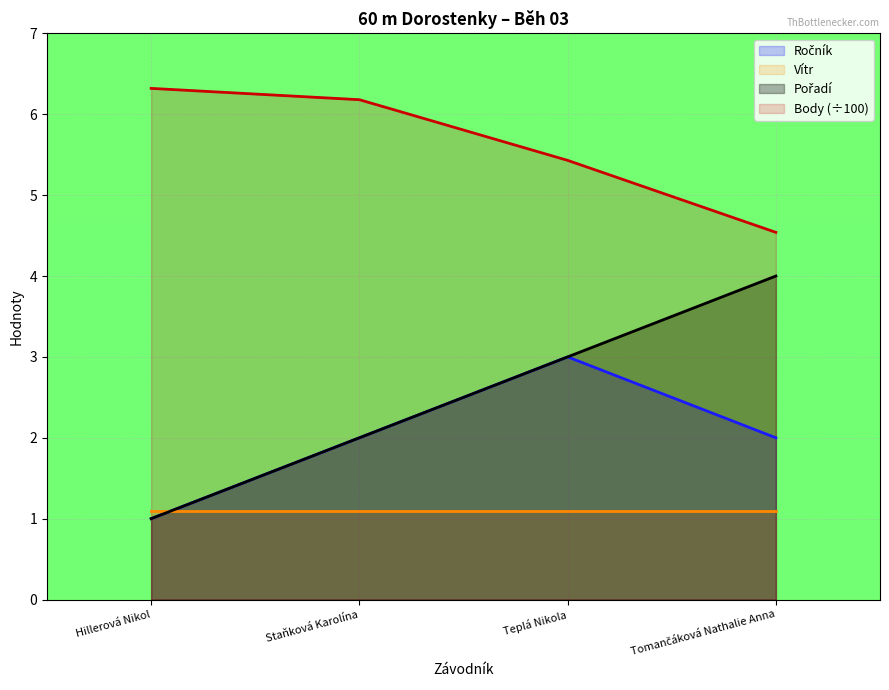

What is the lowest value of the Vítr series?

1.1